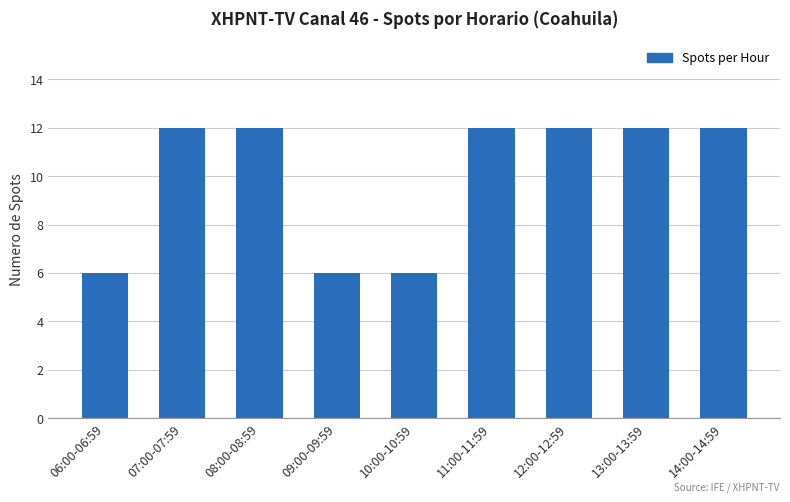

What is the greatest value displayed?

12